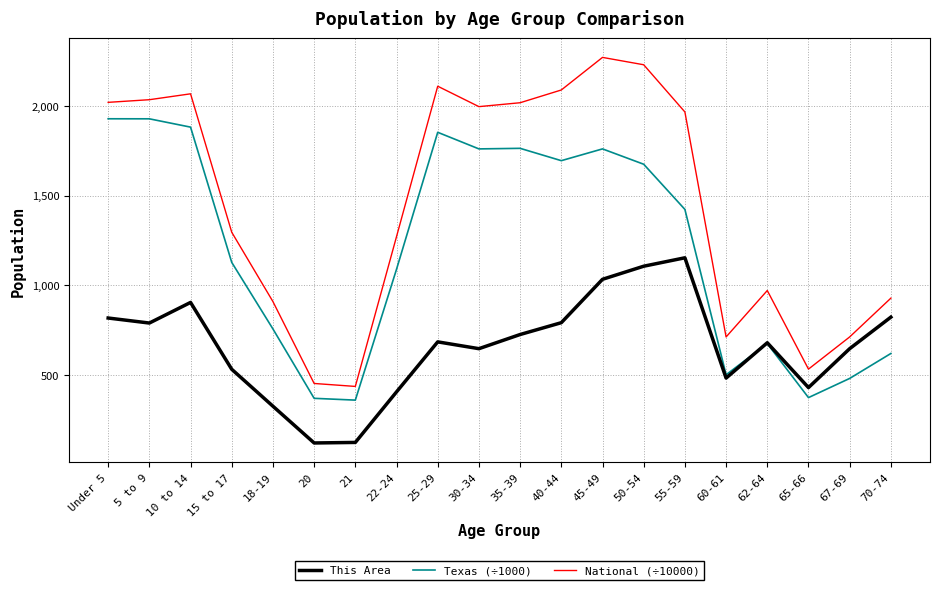

What is the difference between the maximum and minimum values in the National (÷10000) series?

1835.4